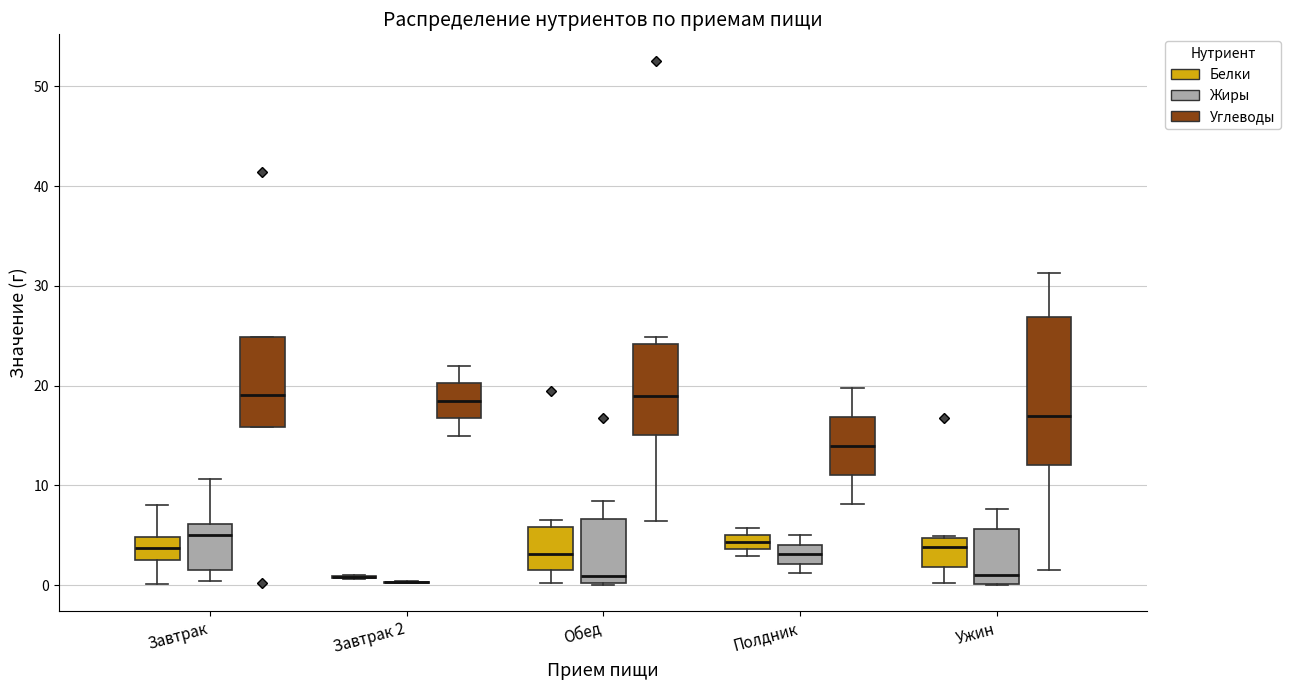

Comparing the boxes themselves (not the whiskers), which one is the tallest?

Ужин (Углеводы)